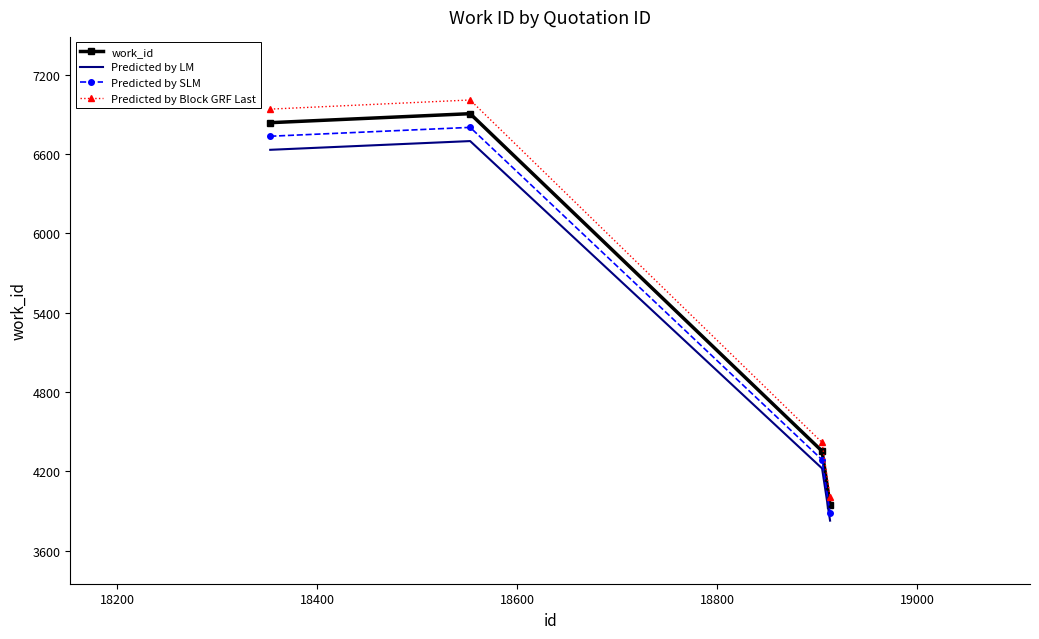

What is the greatest value displayed?

7007.6